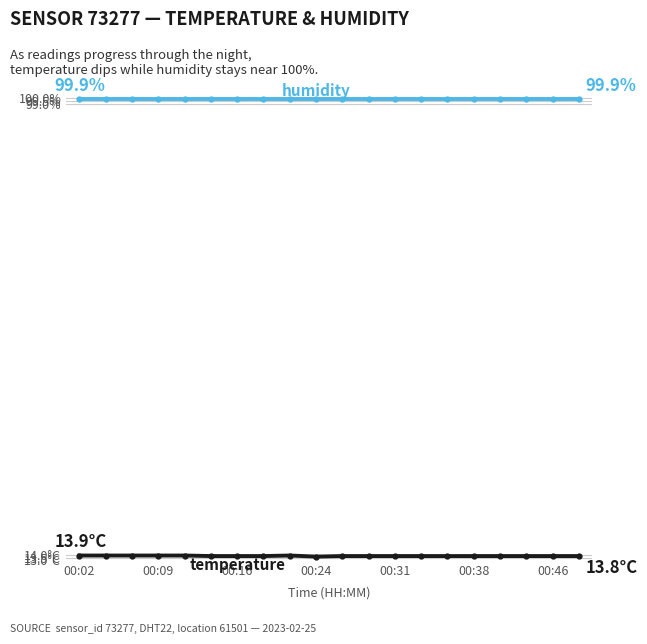

Does the chart have visible grid lines?

Yes